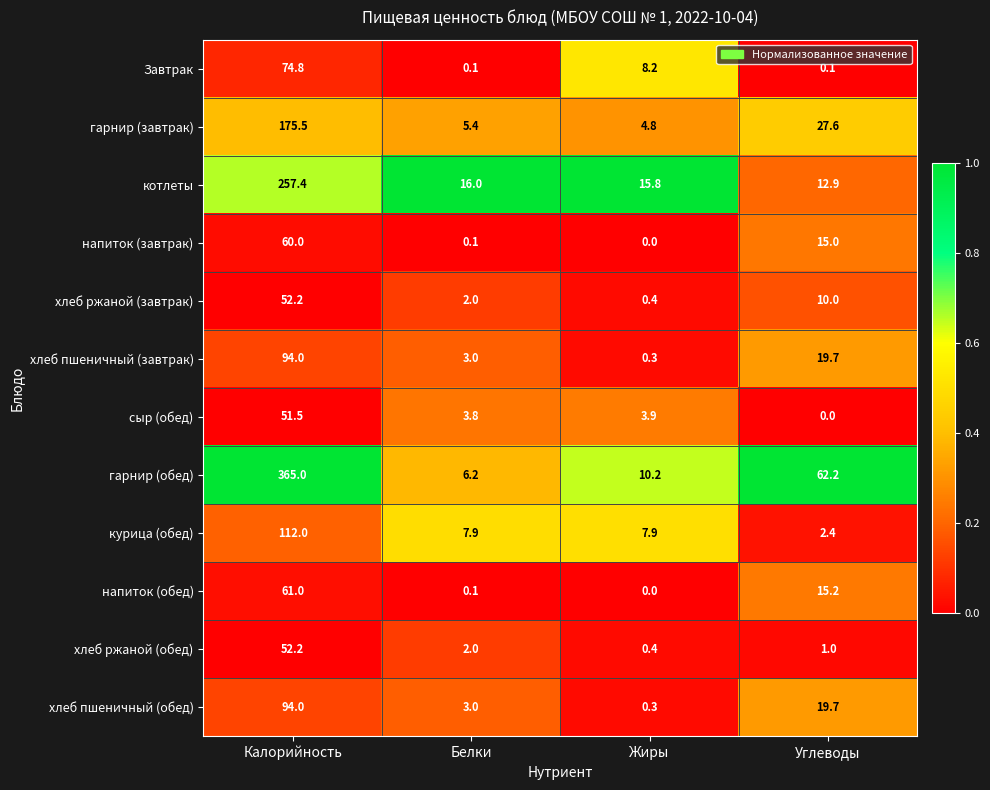

True or false: хлеб пшеничный (завтрак) has a value of 33.4 at Углеводы.

False